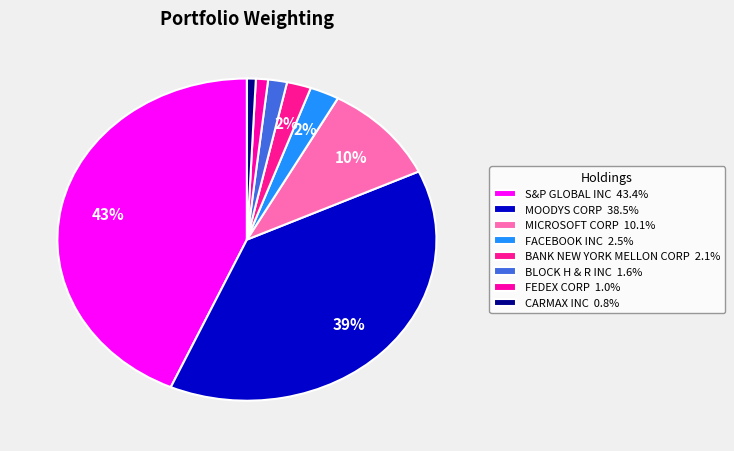

Which category has the smallest portion of the pie?

CARMAX INC